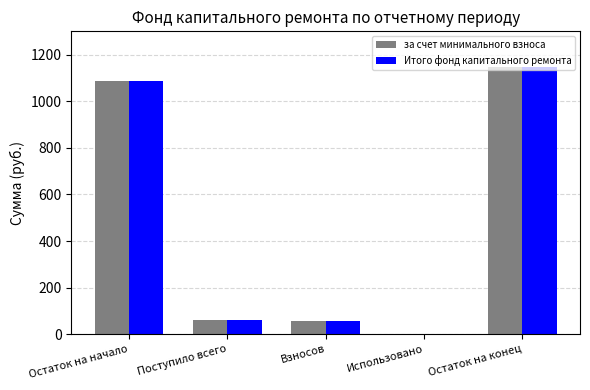

At which category is the sum across all series the highest?

Остаток на конец